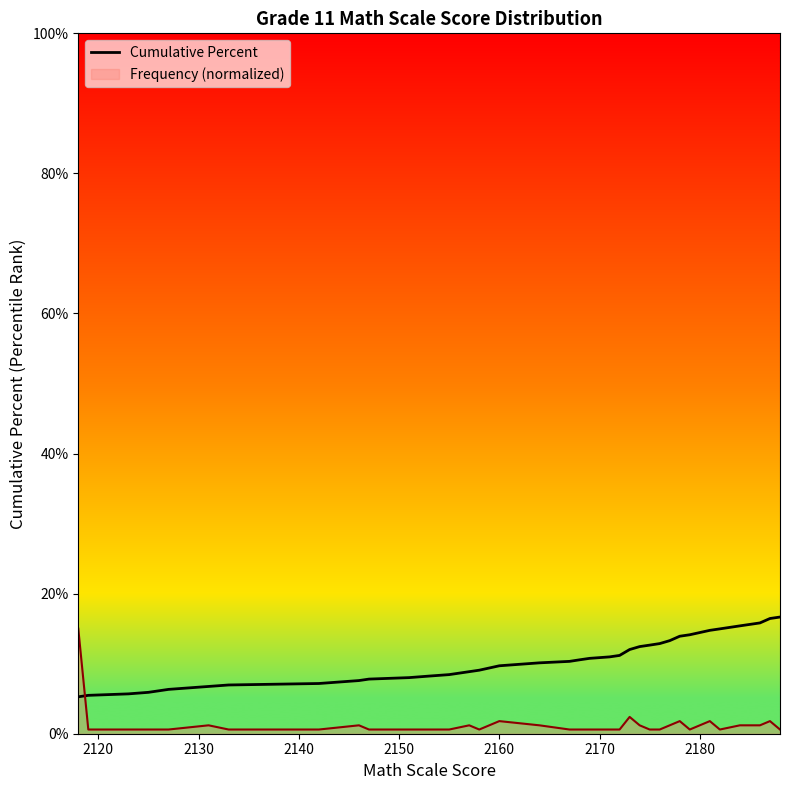

What is the average value?

0.1